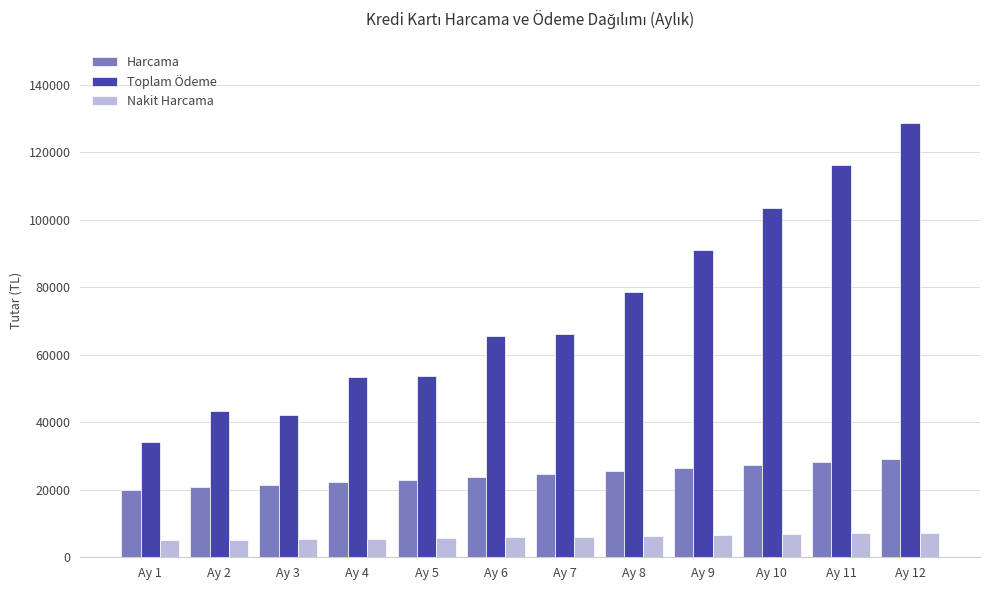

The value of Nakit Harcama at Ay 7 is 10710.5. True or false?

False